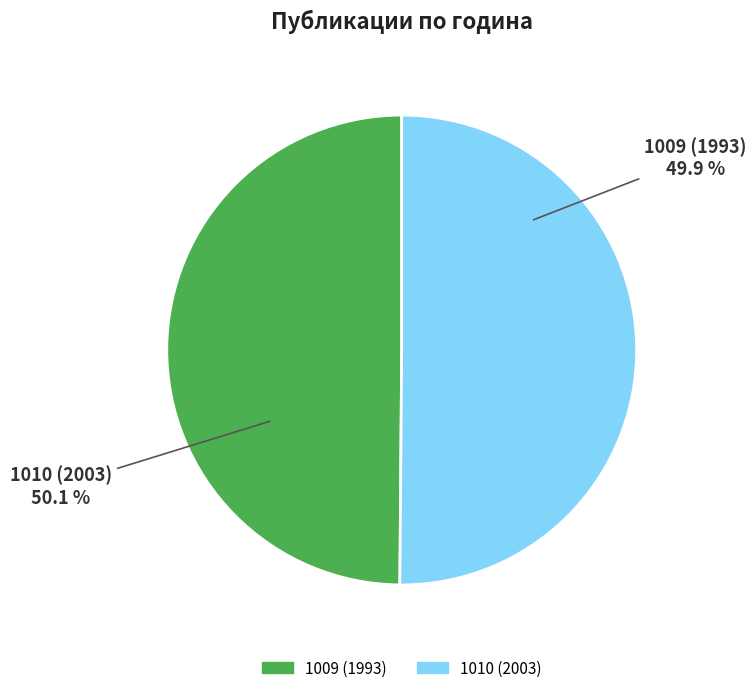

The 1010 (2003) slice represents 64% of the pie. True or false?

False